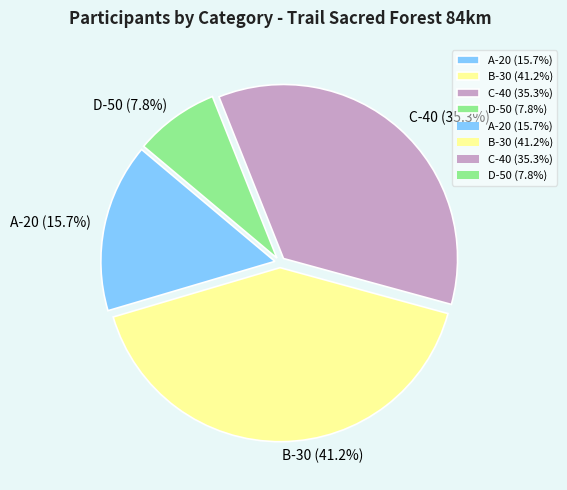

To the nearest percent, what percentage of the pie is B-30?

41%